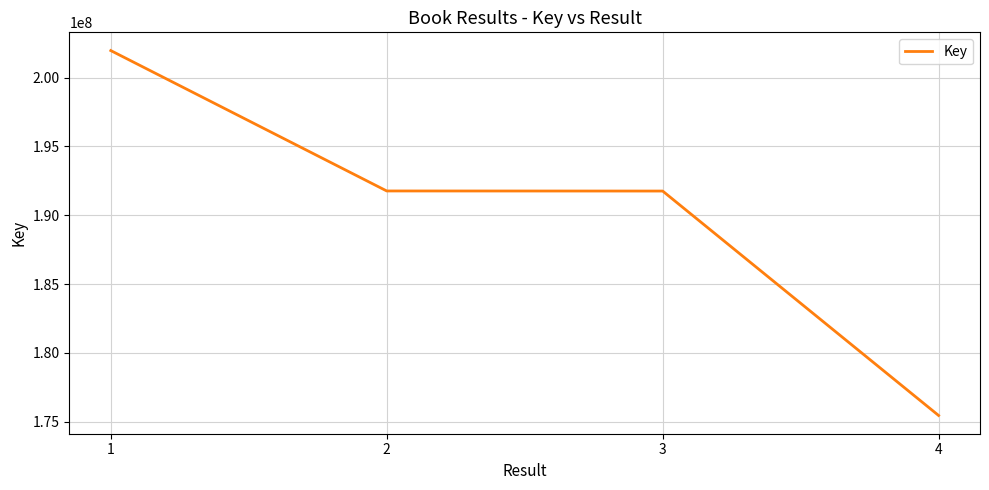

What is the smallest value displayed?

175459335